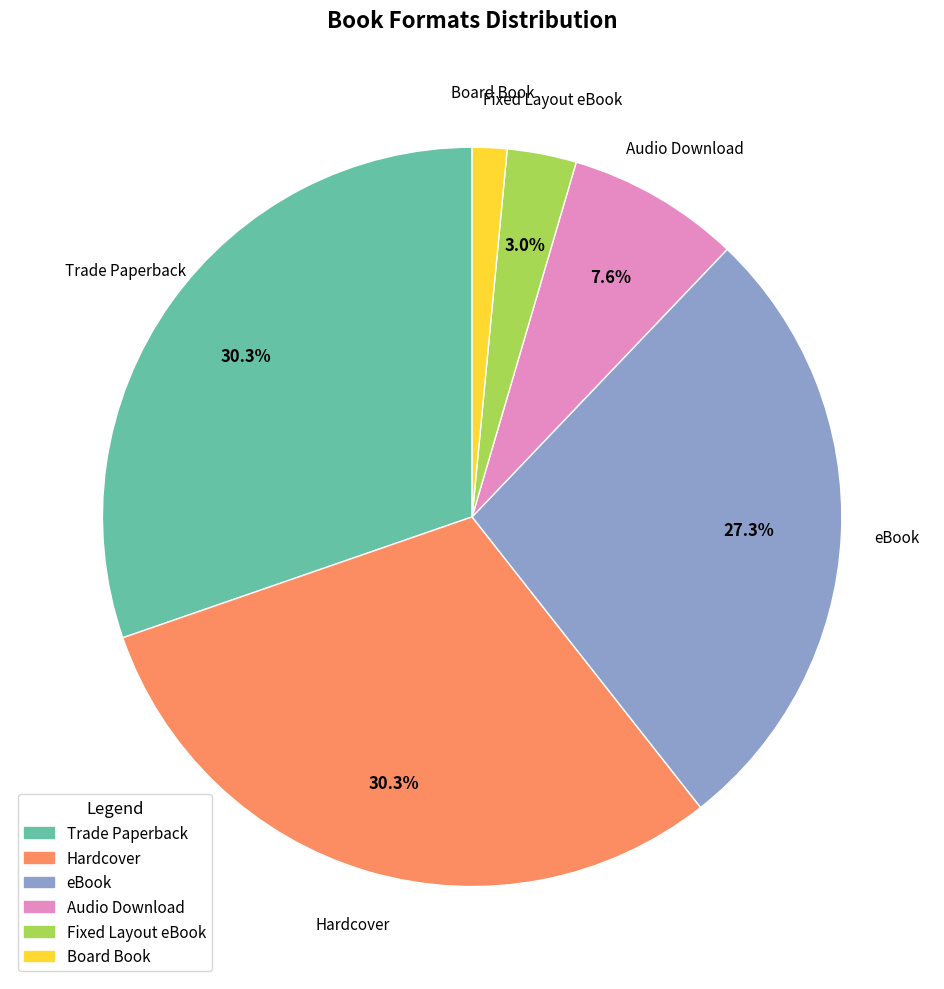

Does Audio Download represent more than half of the total?

No